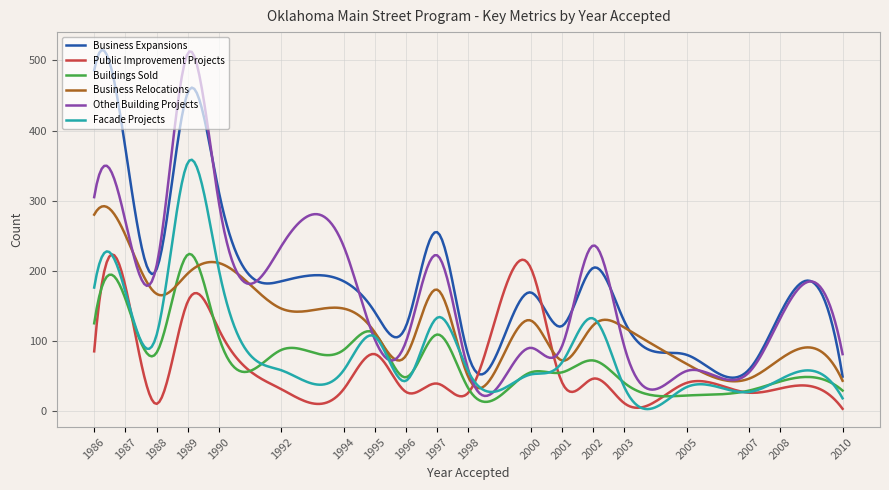

What is the maximum value shown in the chart?

514.8